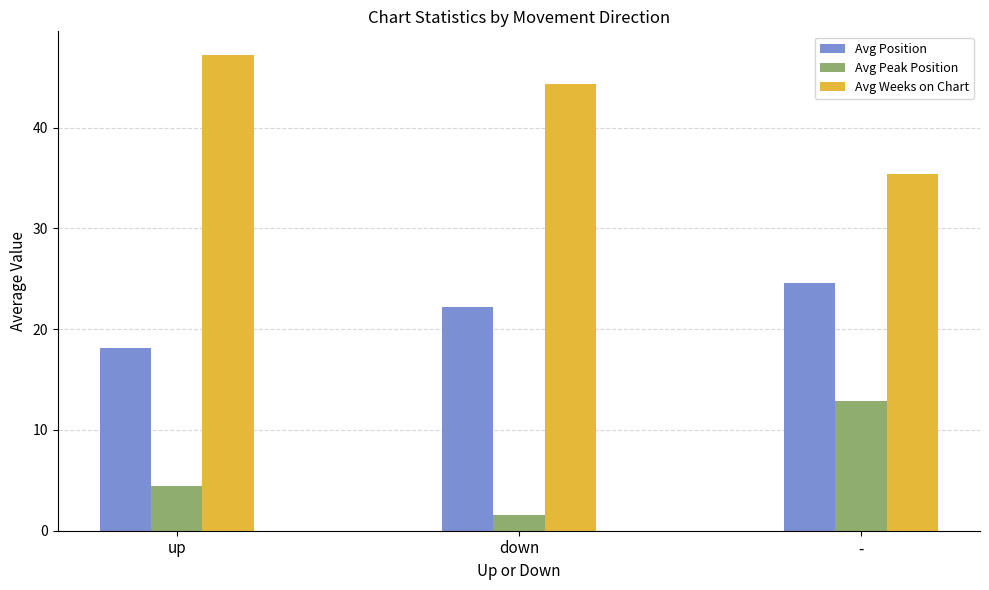

Where is Avg Weeks on Chart nearest to the value 41?

down